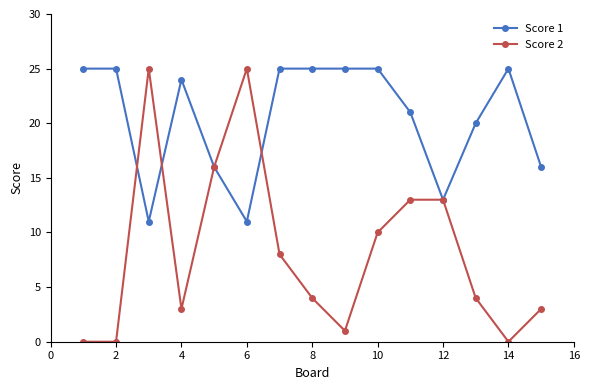

How many lines are shown in the chart?

2